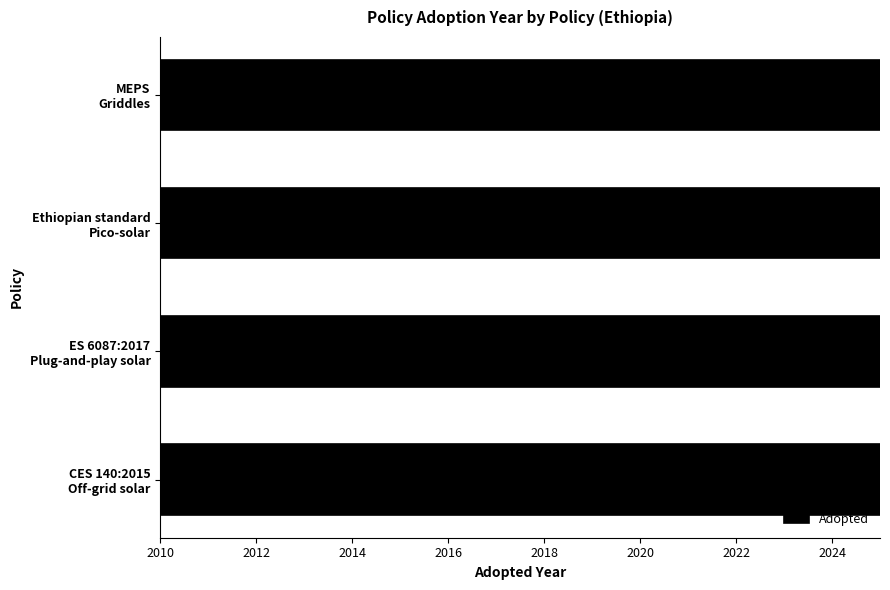

Does the chart contain stacked bars?

No